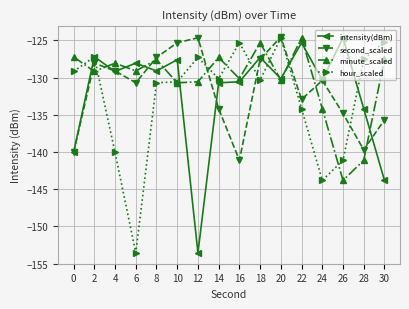

Which series changed the most between 0 and 8?

second_scaled